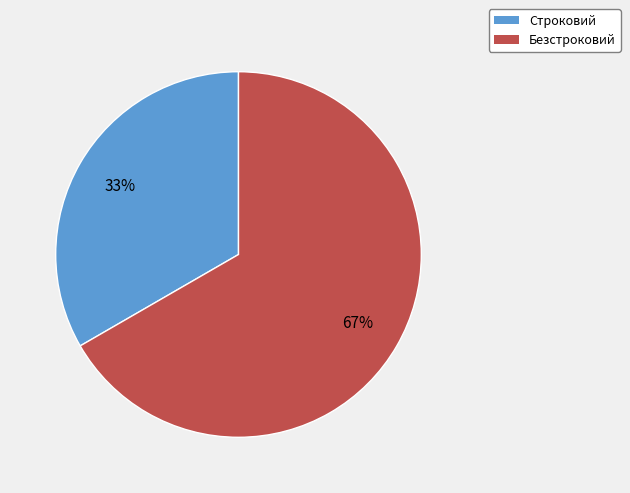

Combined, do Безстроковий and Строковий account for over 50%?

Yes